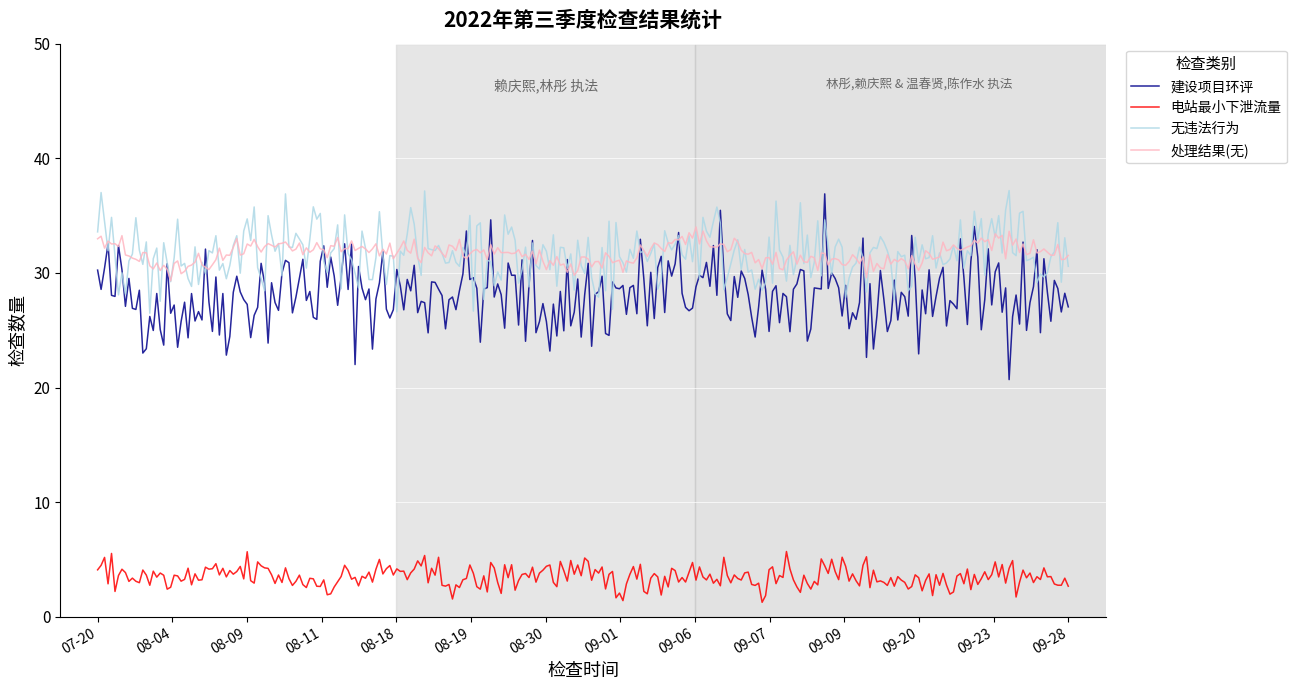

Which series has the largest range (max minus min)?

建设项目环评